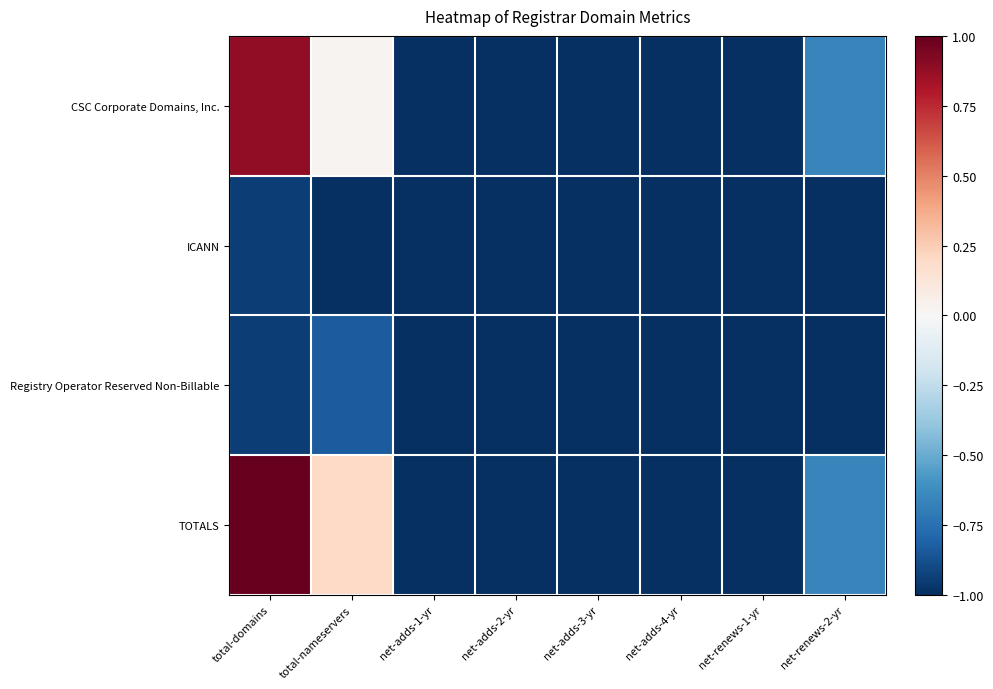

At how many categories does at least one series exceed 0?

2